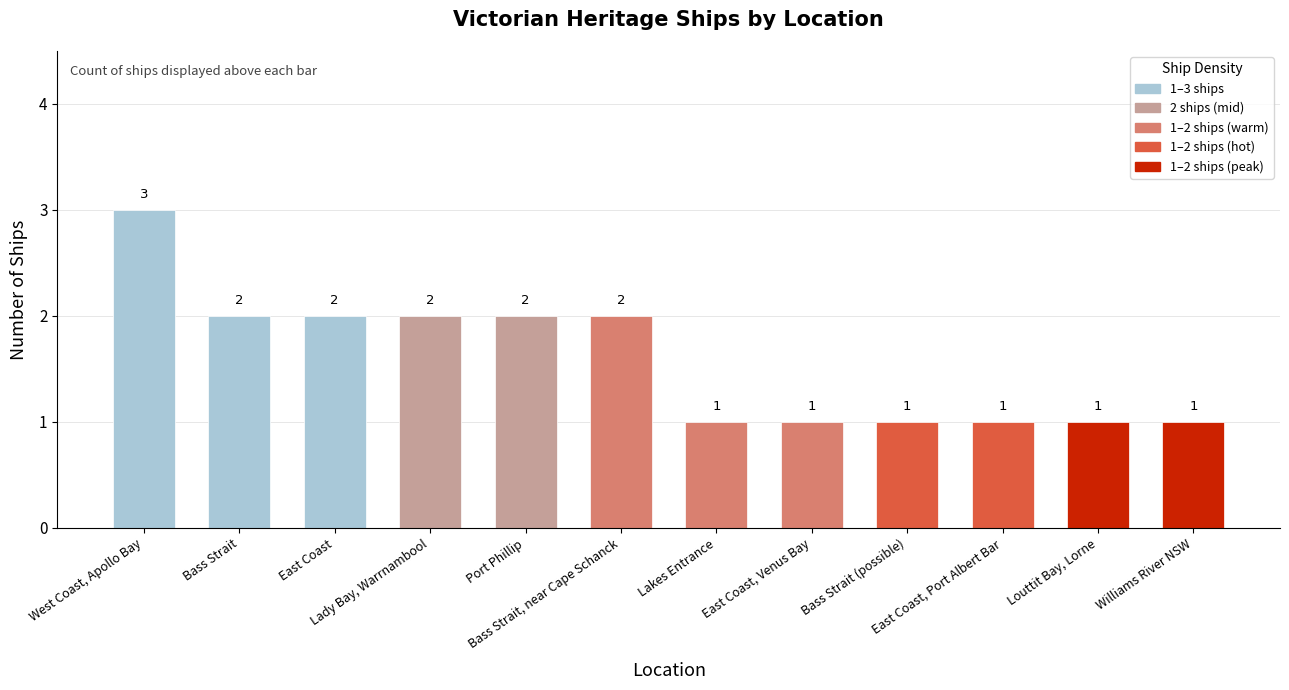

Between Williams River NSW and Lady Bay, Warrnambool, which is larger?

Lady Bay, Warrnambool